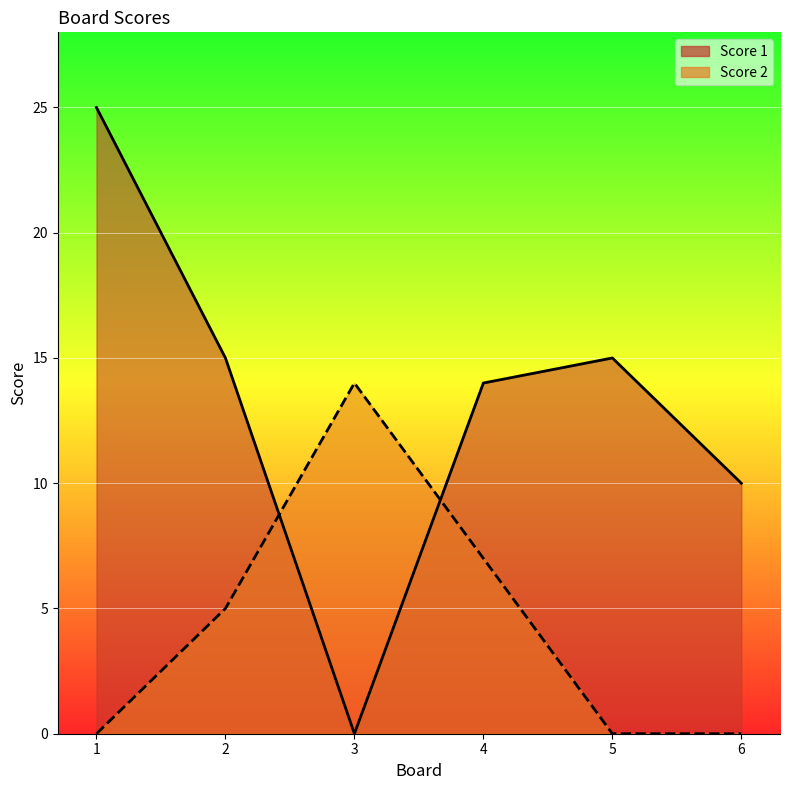

How many positive values does the Score 2 series have?

3